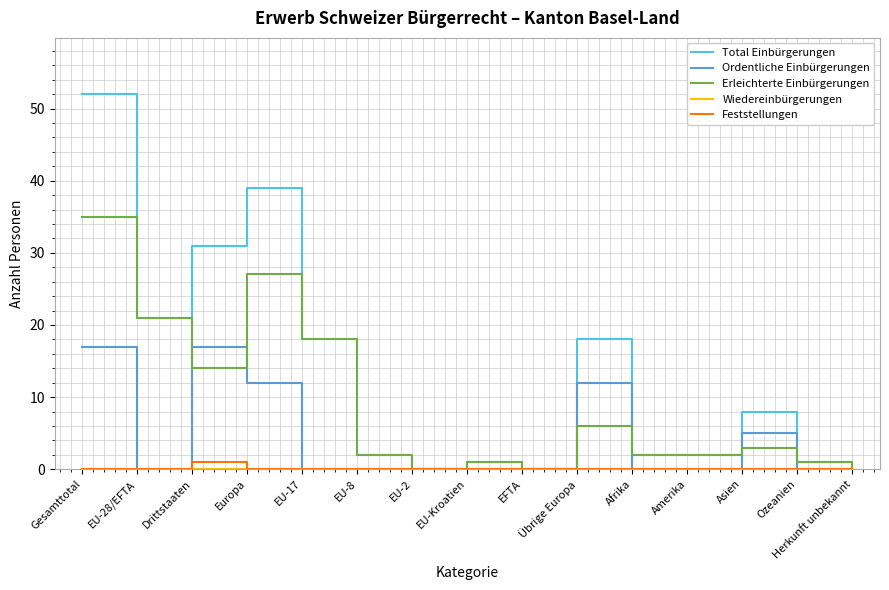

Which category has the highest value across all series?

Gesamttotal